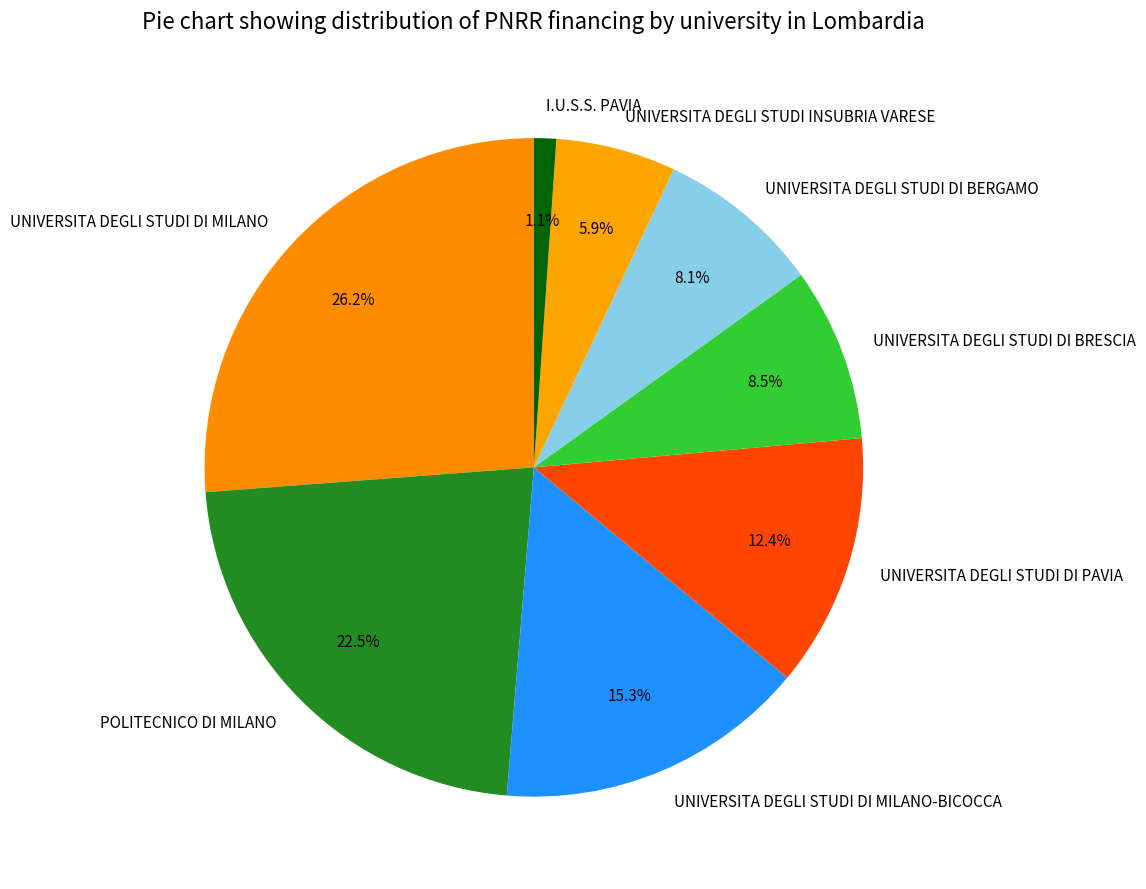

What is the ratio of the value at POLITECNICO DI MILANO to the value at UNIVERSITA DEGLI STUDI DI BRESCIA?

2.6